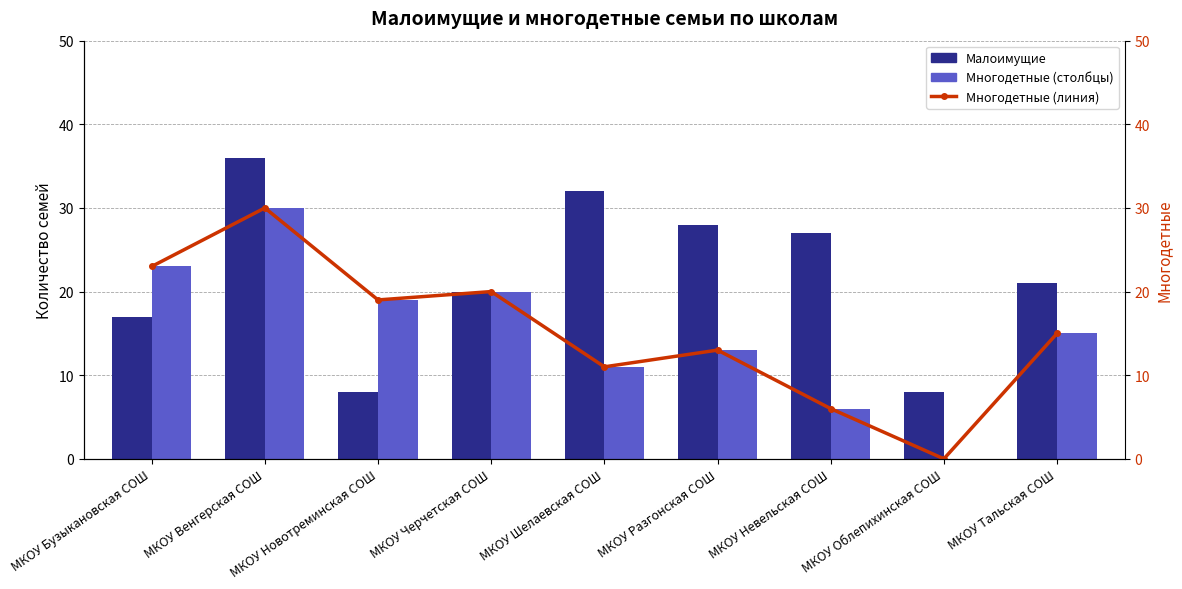

Which series has the largest total across all categories?

Малоимущие